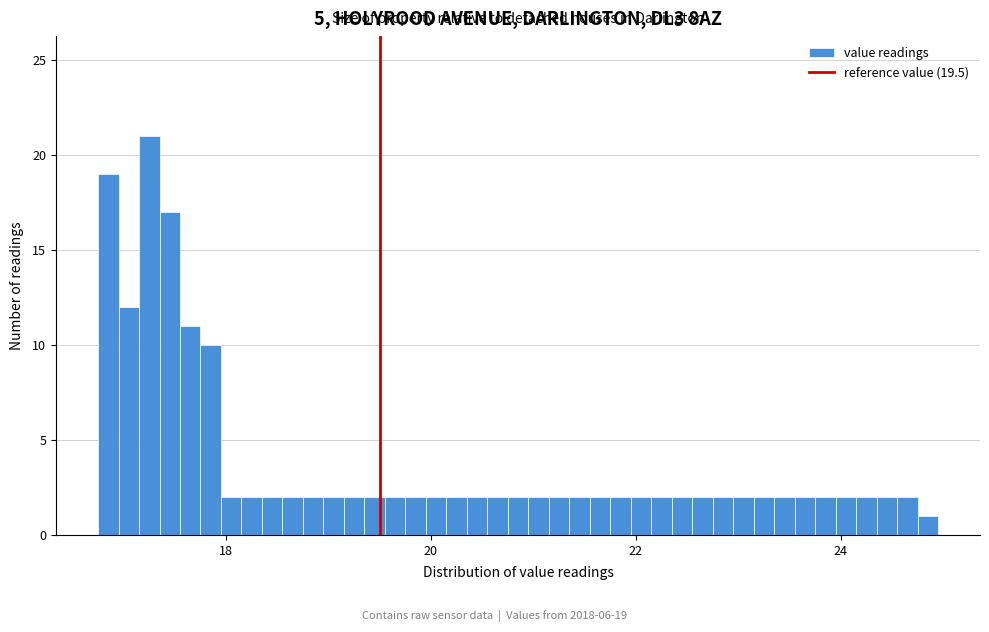

Read against the x-axis, roughly where is the centre of the tallest bar?

17.2